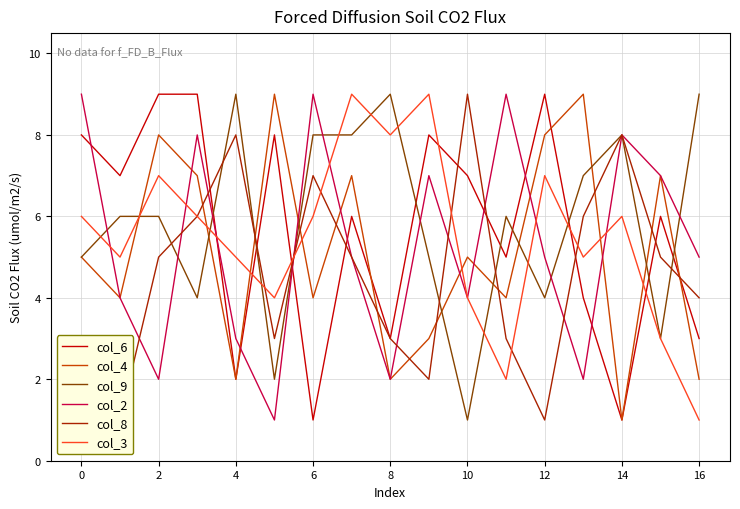

Is the value of col_2 at 4 greater than the value of col_9 at 12?

No